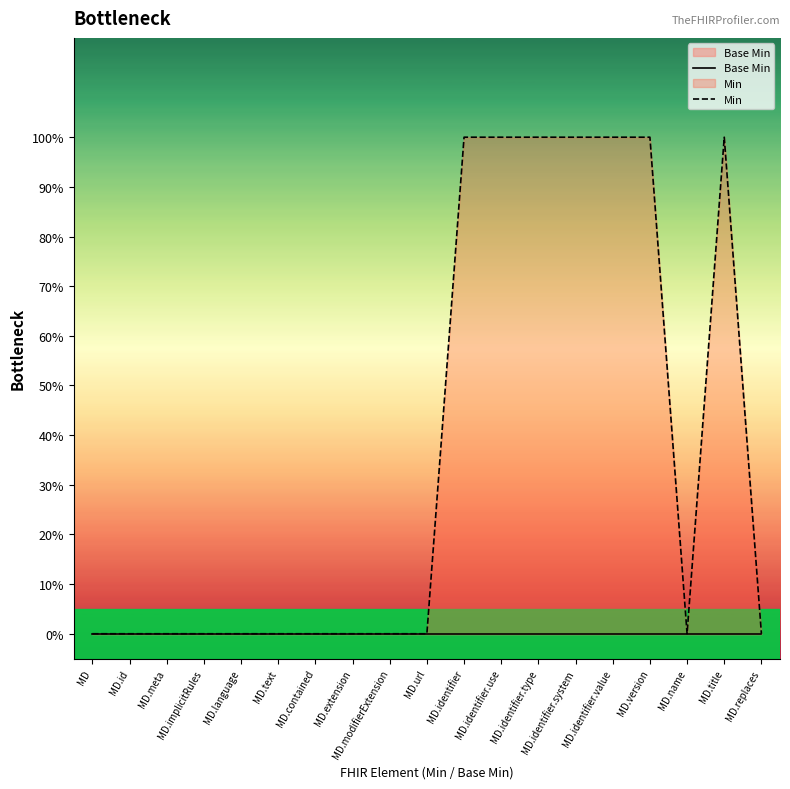

Does the chart display data point markers on the line(s)?

No